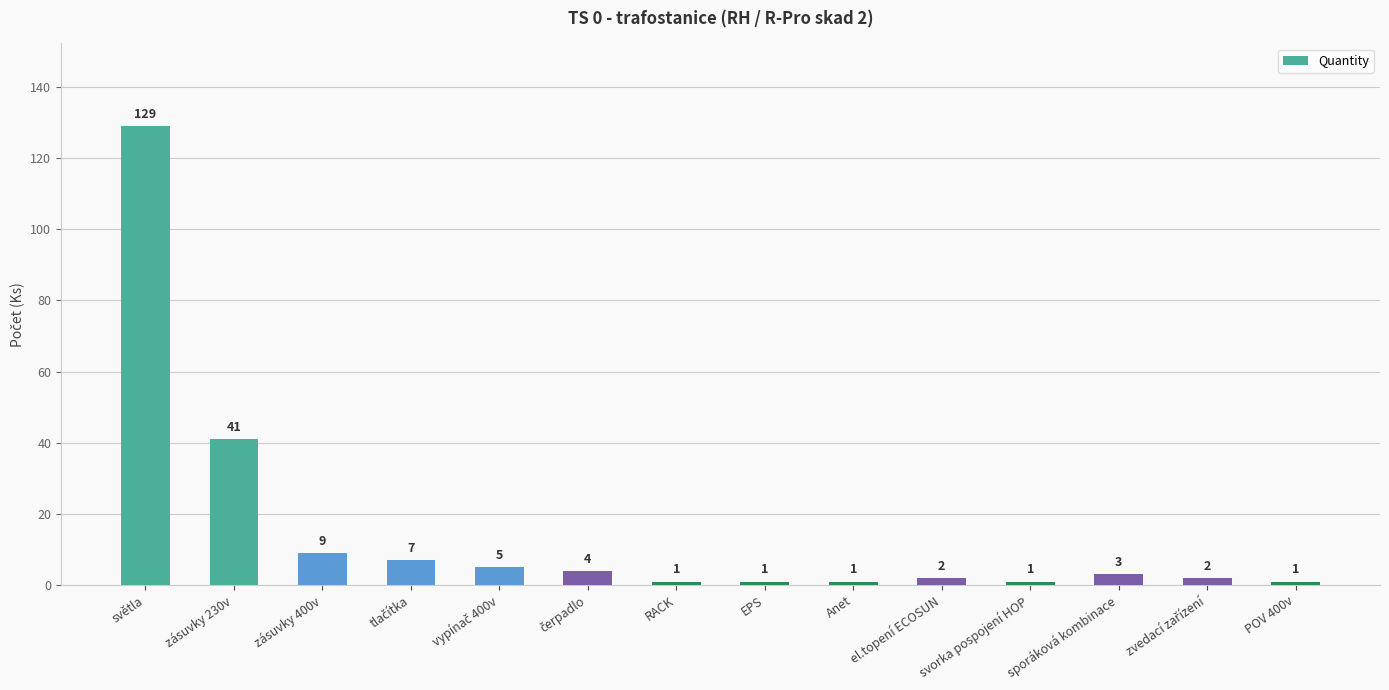

What is the average value?

15